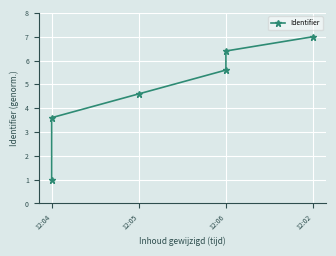

What is the minimum value shown in the chart?

1.0